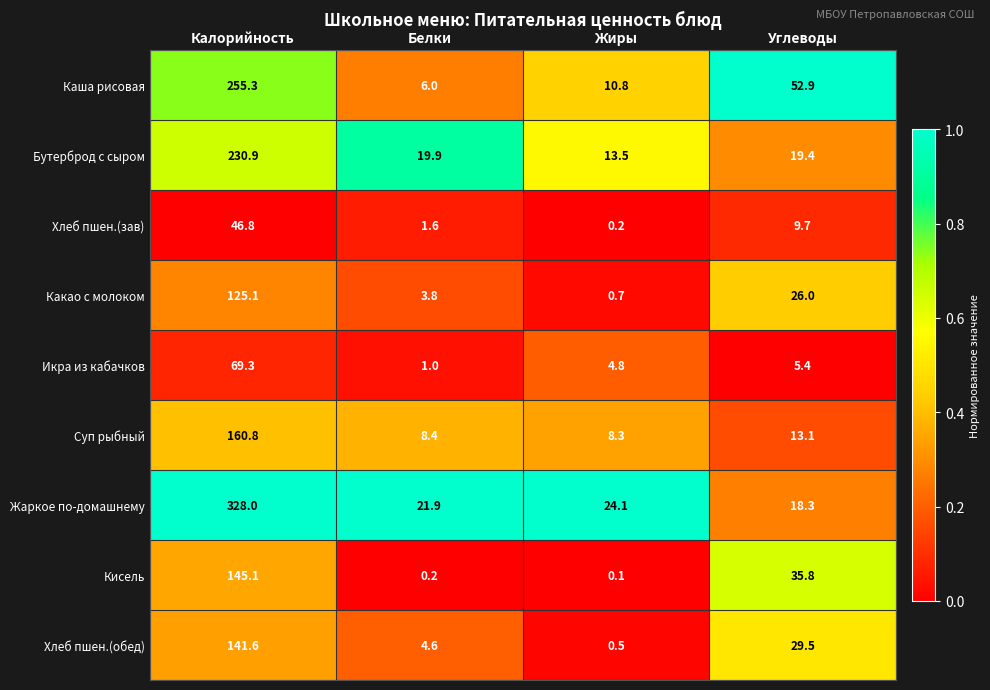

At which category is the sum across all series the highest?

Калорийность